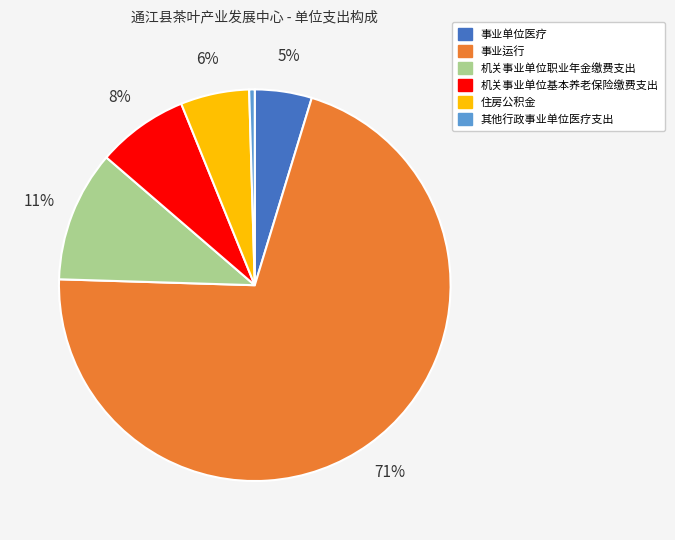

Approximately how many times larger is the value at 机关事业单位基本养老保险缴费支出 compared to 住房公积金?

1.3